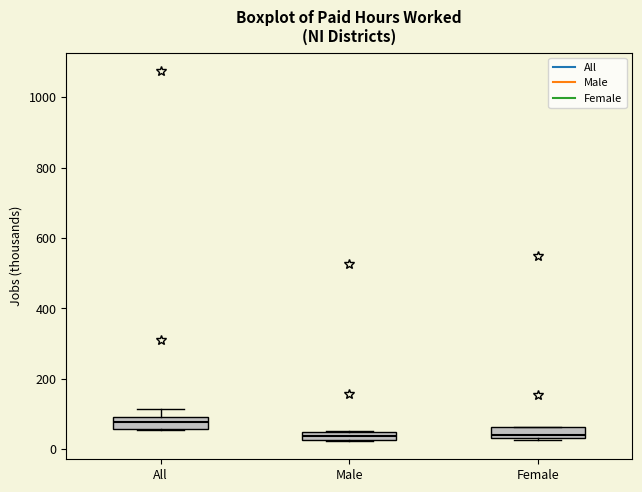

Where is the lower edge of the box for All on the y-axis? The values are not printed on the chart, so give them approximately, as read against the axis.

60